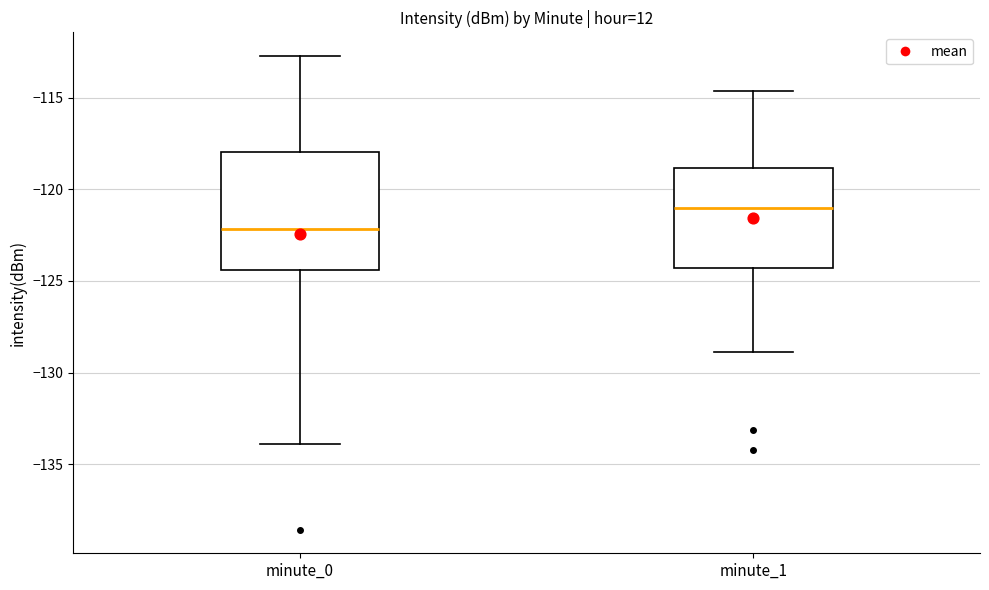

Reading left to right, transcribe this box plot: for each box, give where its median line is, the range the box spans, and where its two whiskers end, as read against the y-axis. The values are not printed on the chart, so give them approximately, as read against the axis.

minute_0: median -122.0, box -124.5 to -118.0, whiskers -134.0 to -112.5
minute_1: median -121.0, box -124.5 to -119.0, whiskers -129.0 to -114.5